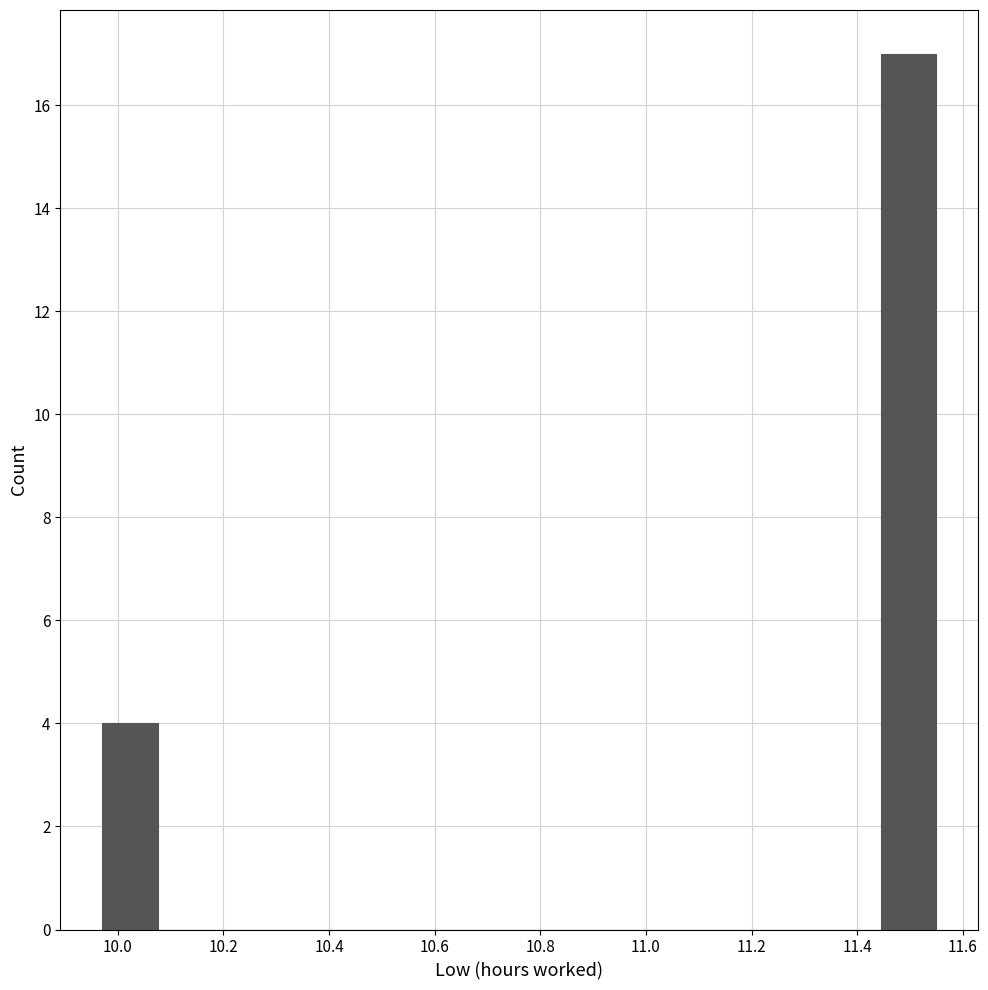

Which range on the x-axis has the tallest bar?

11.44 to 11.56